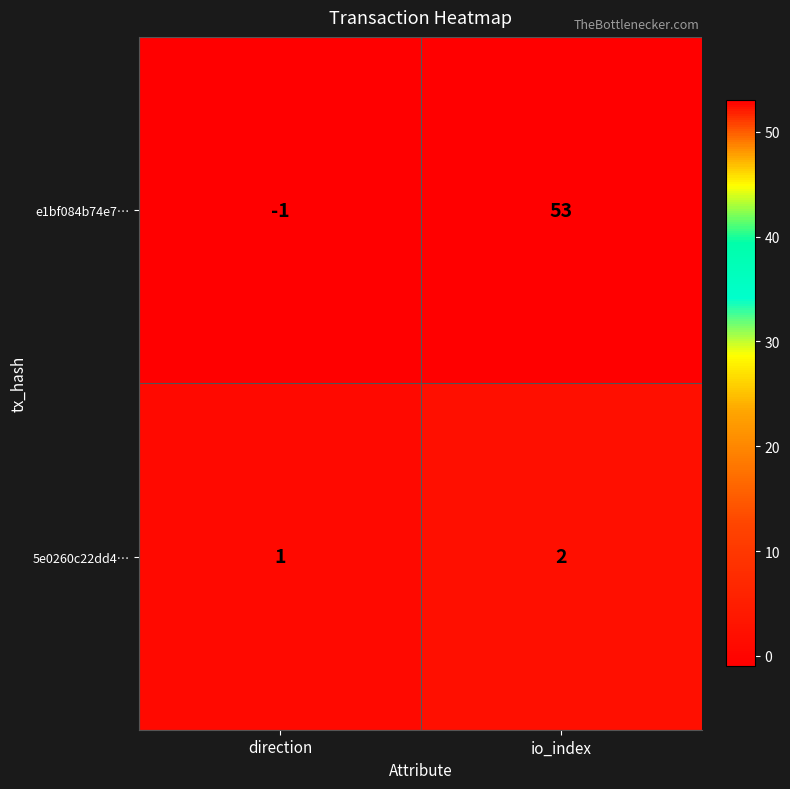

Between direction and io_index, which series saw the biggest shift?

e1bf084b74e7…